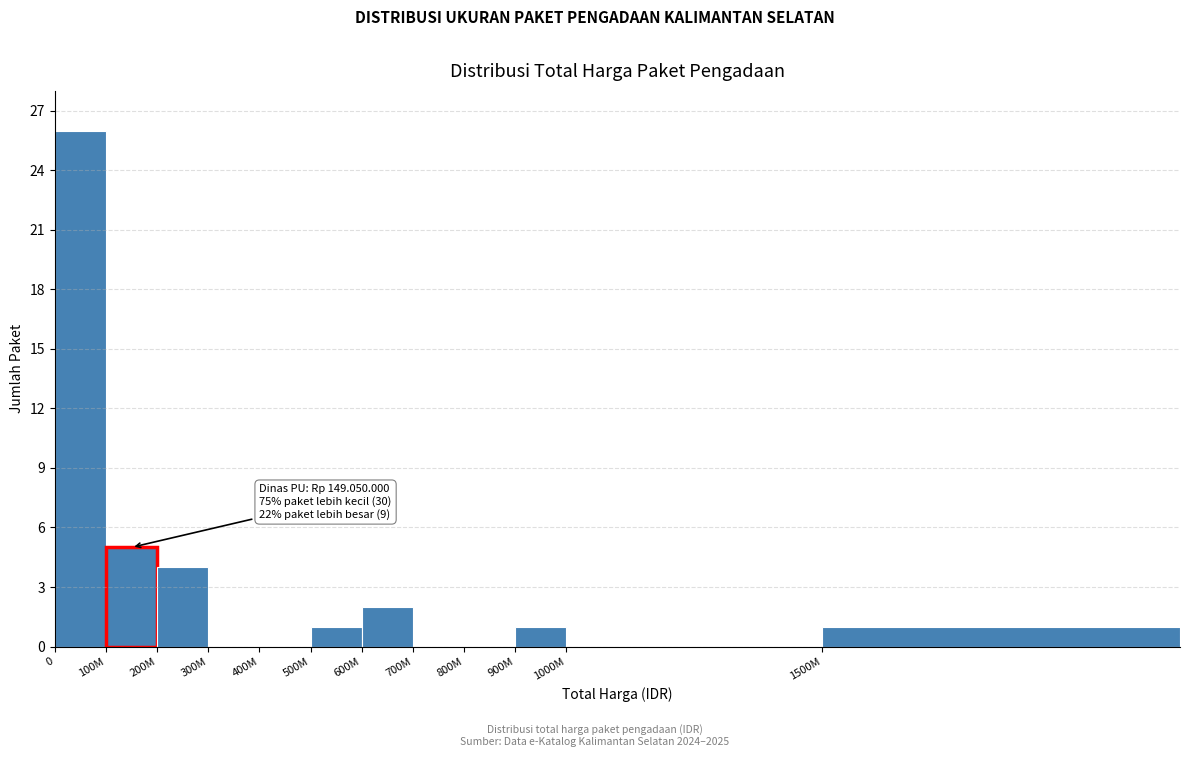

Reading left to right, list all the values displayed in this chart.

0=26	100M=5	200M=4	300M=0	400M=0	500M=1	600M=2	700M=0	800M=0	900M=1	1000M=0	1500M=1